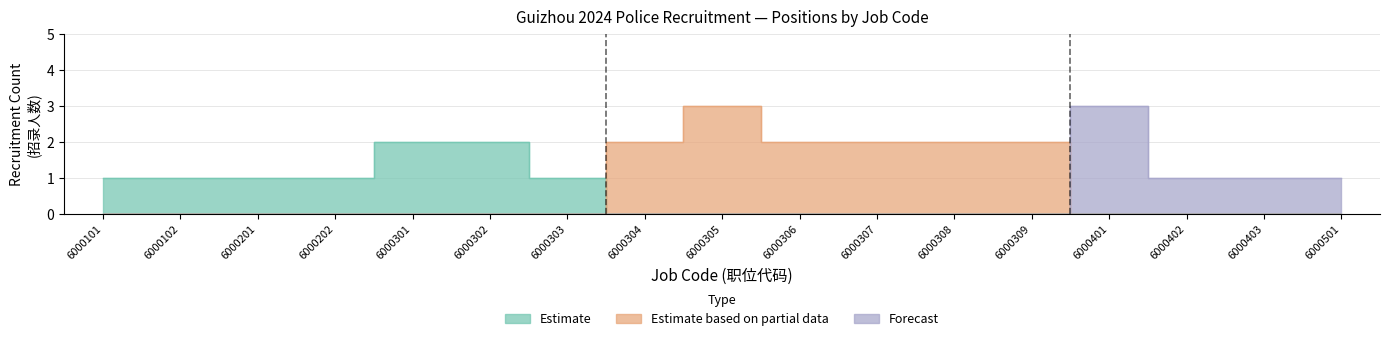

List the labels in order of Estimate based on partial data value, largest first.

6000305, 6000304, 6000306, 6000307, 6000308, 6000309, 6000101, 6000102, 6000201, 6000202, 6000301, 6000302, 6000303, 6000401, 6000402, 6000403, 6000501